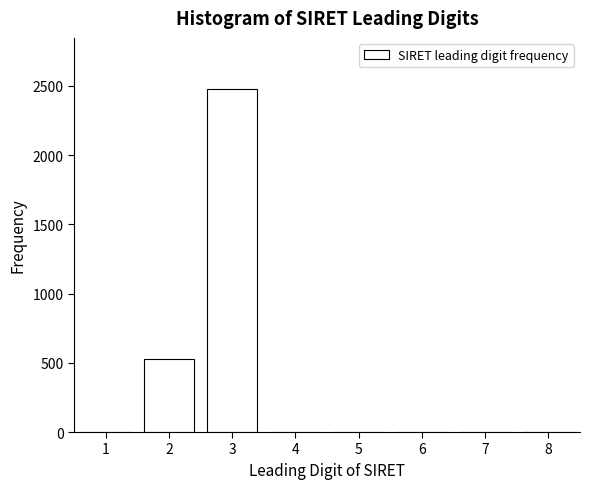

Reading right to left, list all the values displayed in this chart.

8=0	7=0	6=0	5=0	4=0	3=2475	2=525	1=0